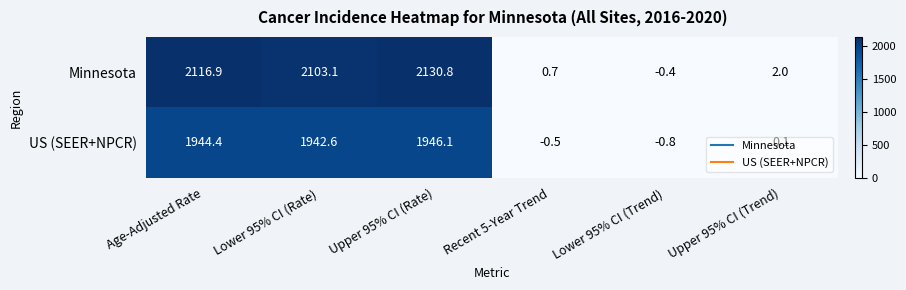

Rank the series by their maximum value, from highest to lowest.

Minnesota, US (SEER+NPCR)